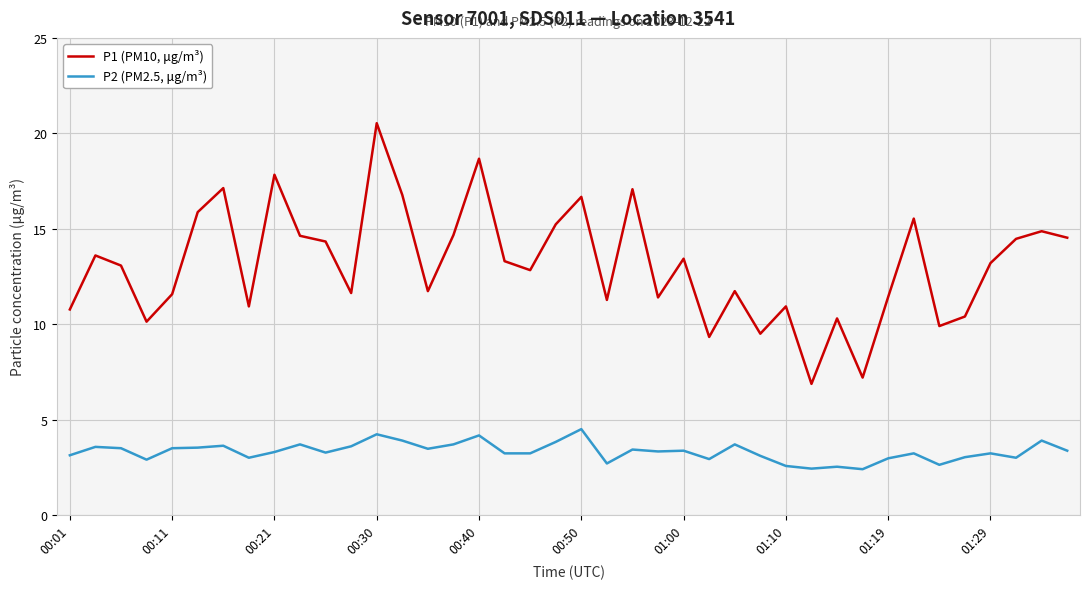

Which series has the largest total across all categories?

P1 (PM10, μg/m³)